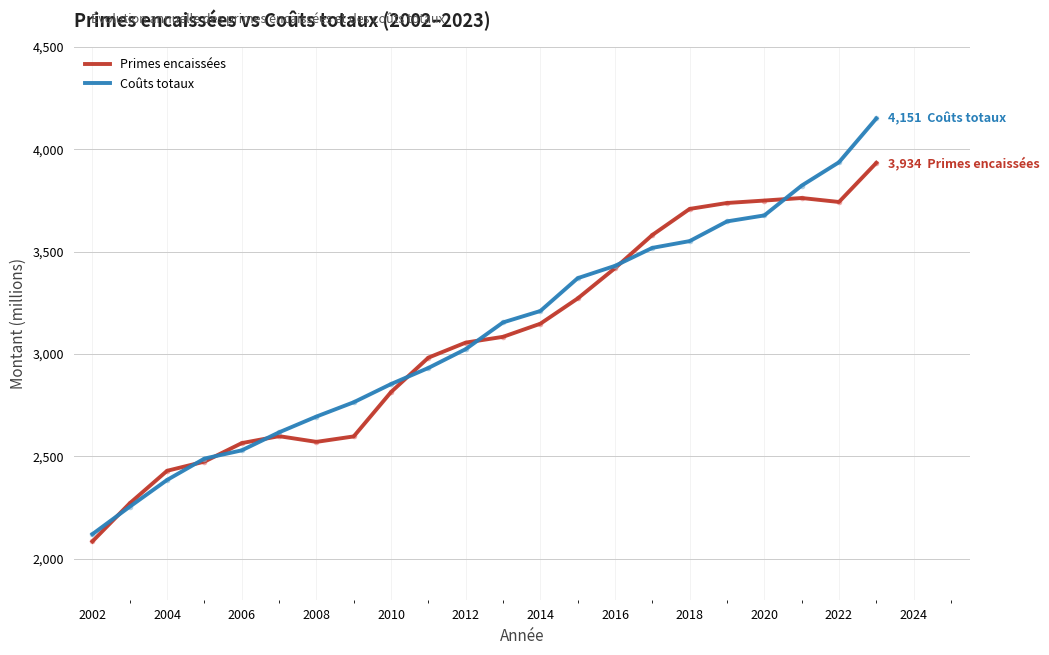

What is the difference between the maximum and minimum values in the Coûts totaux series?

2030.5